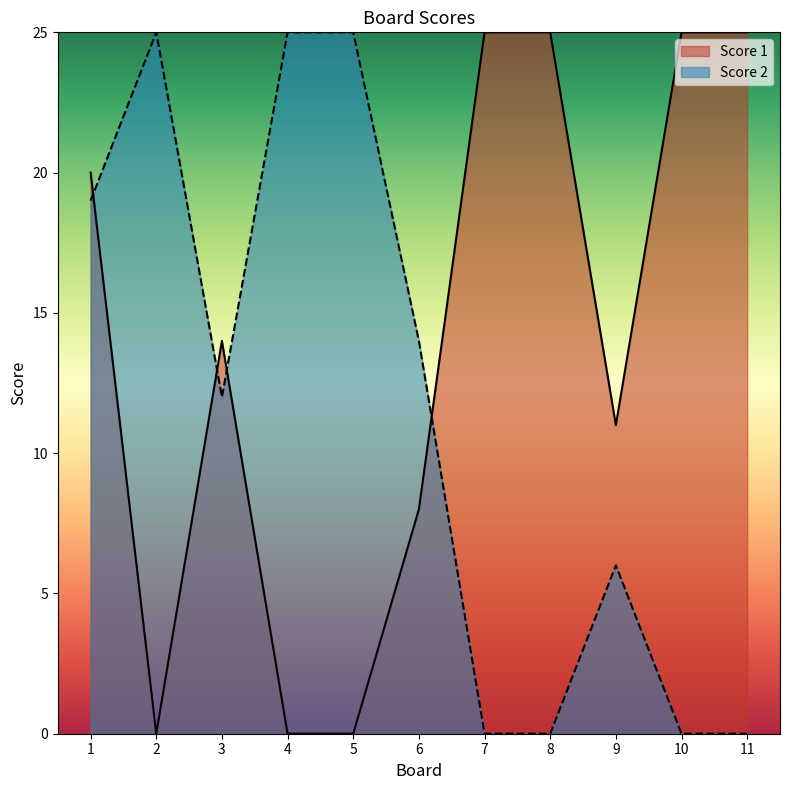

What value does the Score 1 series have at 6, to the nearest 5?

10